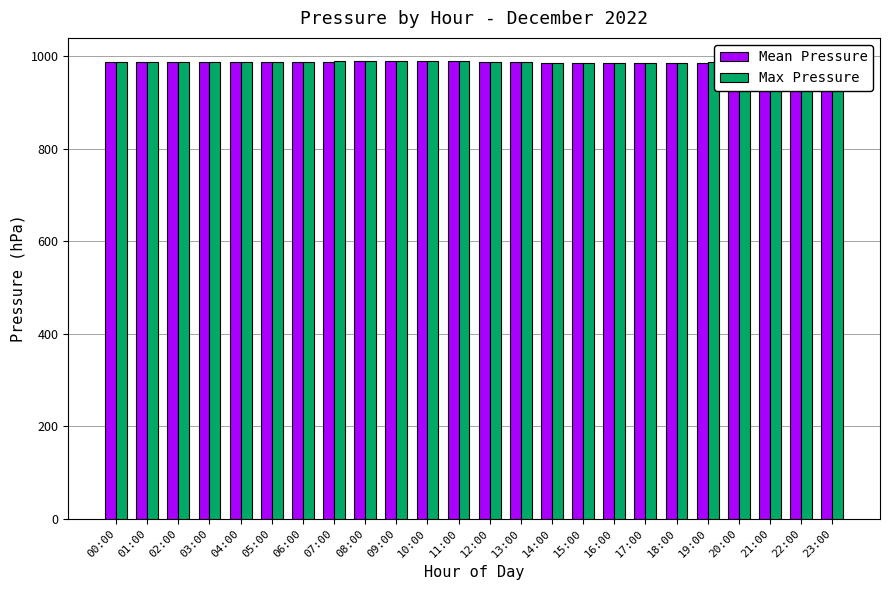

Is it true that Mean Pressure equals 988.8 at 21:00?

True